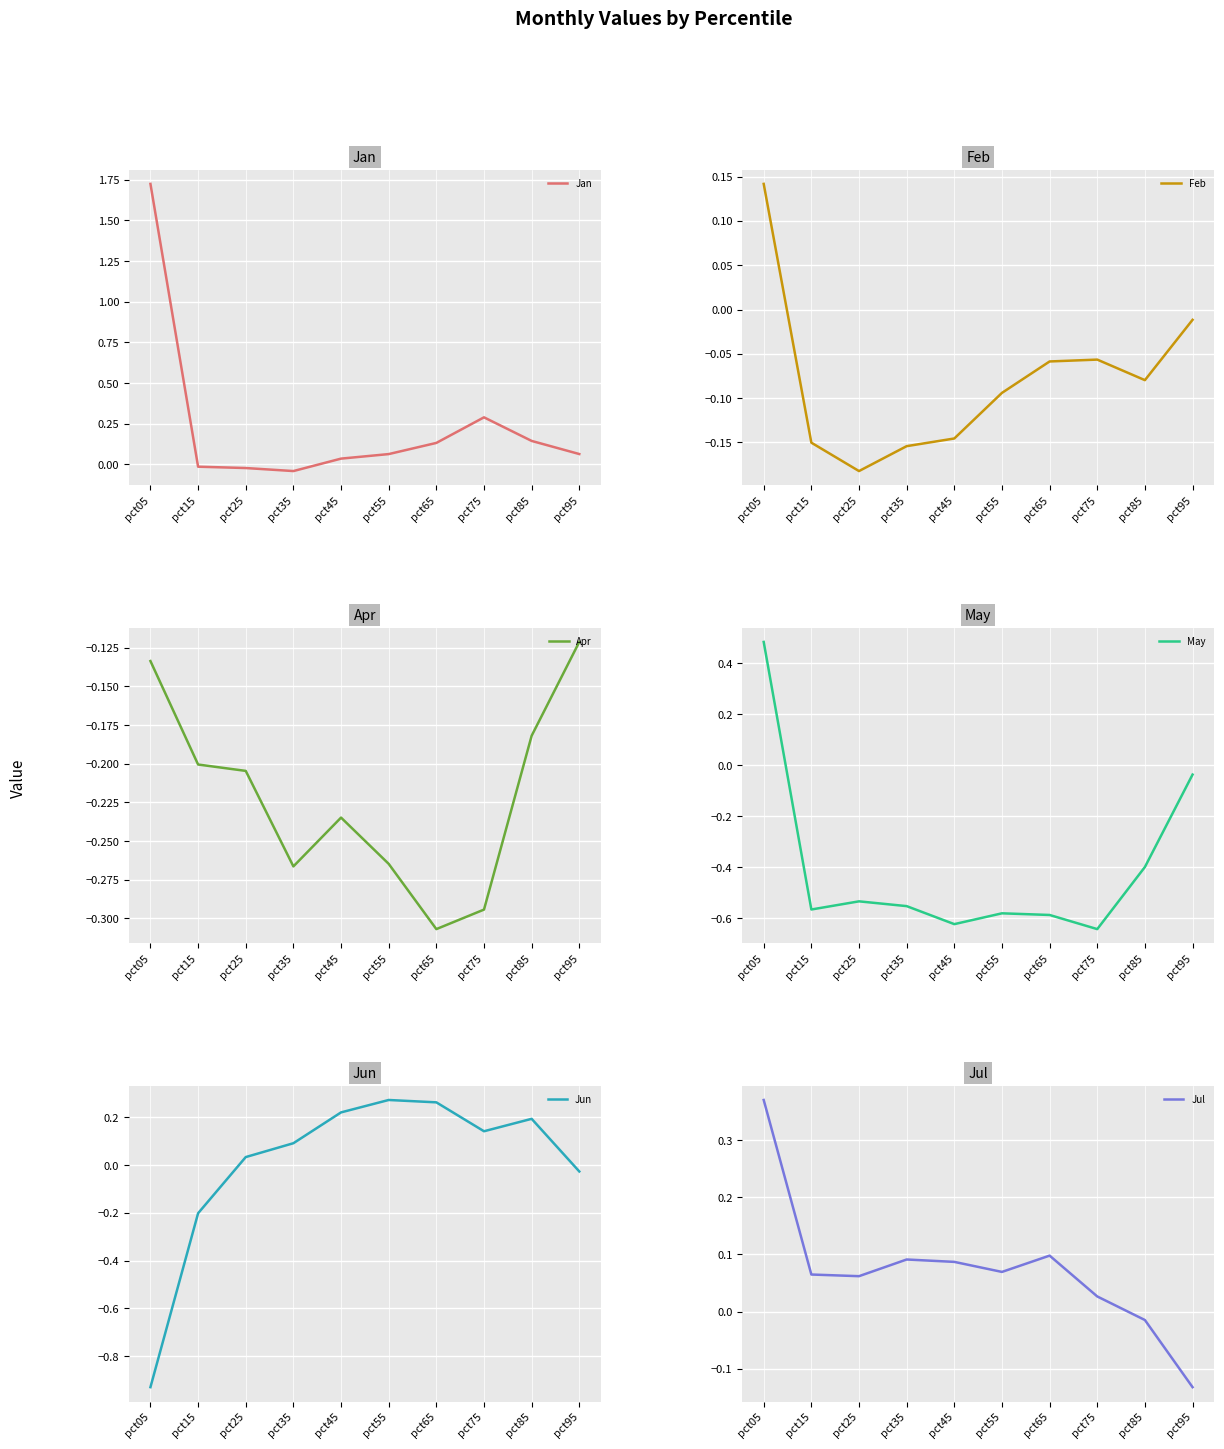

Reading left to right, list all the values displayed in this chart.

Jan: pct05=1.7	pct15=-0.0	pct25=-0.0	pct35=-0.0	pct45=0.0	pct55=0.1	pct65=0.1	pct75=0.3	pct85=0.1	pct95=0.1
Feb: pct05=0.1	pct15=-0.2	pct25=-0.2	pct35=-0.2	pct45=-0.1	pct55=-0.1	pct65=-0.1	pct75=-0.1	pct85=-0.1	pct95=-0.0
Apr: pct05=-0.1	pct15=-0.2	pct25=-0.2	pct35=-0.3	pct45=-0.2	pct55=-0.3	pct65=-0.3	pct75=-0.3	pct85=-0.2	pct95=-0.1
May: pct05=0.5	pct15=-0.6	pct25=-0.5	pct35=-0.6	pct45=-0.6	pct55=-0.6	pct65=-0.6	pct75=-0.6	pct85=-0.4	pct95=-0.0
Jun: pct05=-0.9	pct15=-0.2	pct25=0.0	pct35=0.1	pct45=0.2	pct55=0.3	pct65=0.3	pct75=0.1	pct85=0.2	pct95=-0.0
Jul: pct05=0.4	pct15=0.1	pct25=0.1	pct35=0.1	pct45=0.1	pct55=0.1	pct65=0.1	pct75=0.0	pct85=-0.0	pct95=-0.1